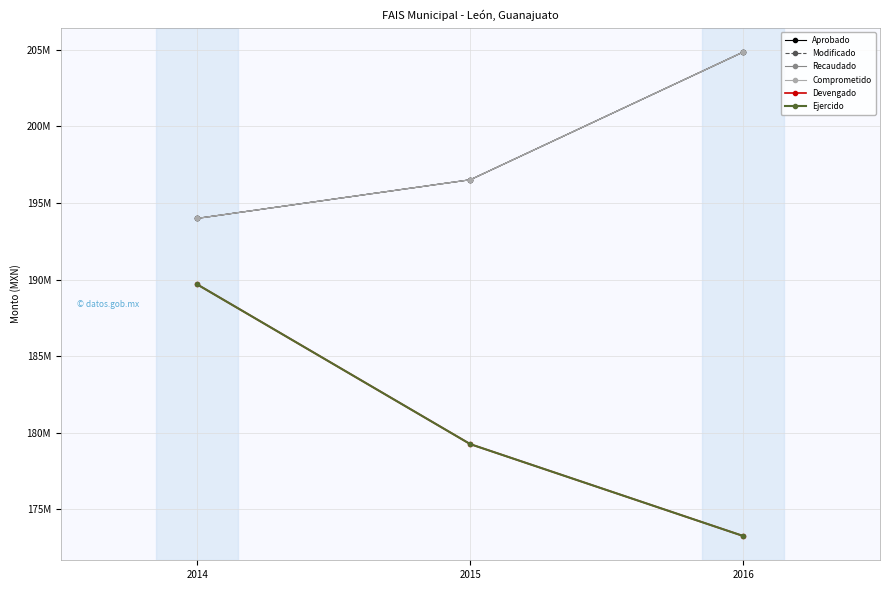

True or false: Recaudado has a value of 193994251.0 at 2014.

True